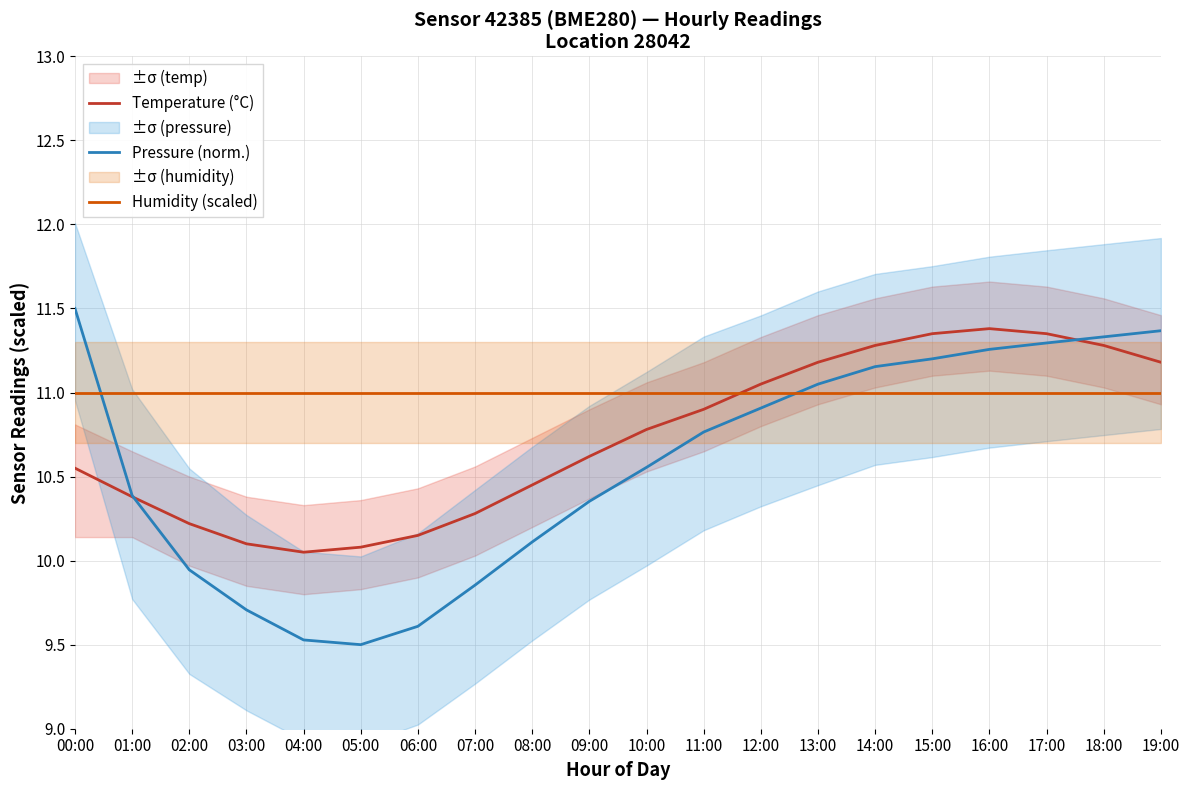

Reading right to left, what are all the values shown in this chart?

Temperature (°C): 19:00=11.2	18:00=11.3	17:00=11.3	16:00=11.4	15:00=11.3	14:00=11.3	13:00=11.2	12:00=11.1	11:00=10.9	10:00=10.8	09:00=10.6	08:00=10.4	07:00=10.3	06:00=10.2	05:00=10.1	04:00=10.1	03:00=10.1	02:00=10.2	01:00=10.4	00:00=10.6
Pressure (norm.): 19:00=11.4	18:00=11.3	17:00=11.3	16:00=11.3	15:00=11.2	14:00=11.2	13:00=11.0	12:00=10.9	11:00=10.8	10:00=10.6	09:00=10.4	08:00=10.1	07:00=9.9	06:00=9.6	05:00=9.5	04:00=9.5	03:00=9.7	02:00=9.9	01:00=10.4	00:00=11.5
Humidity (scaled): 19:00=11.0	18:00=11.0	17:00=11.0	16:00=11.0	15:00=11.0	14:00=11.0	13:00=11.0	12:00=11.0	11:00=11.0	10:00=11.0	09:00=11.0	08:00=11.0	07:00=11.0	06:00=11.0	05:00=11.0	04:00=11.0	03:00=11.0	02:00=11.0	01:00=11.0	00:00=11.0